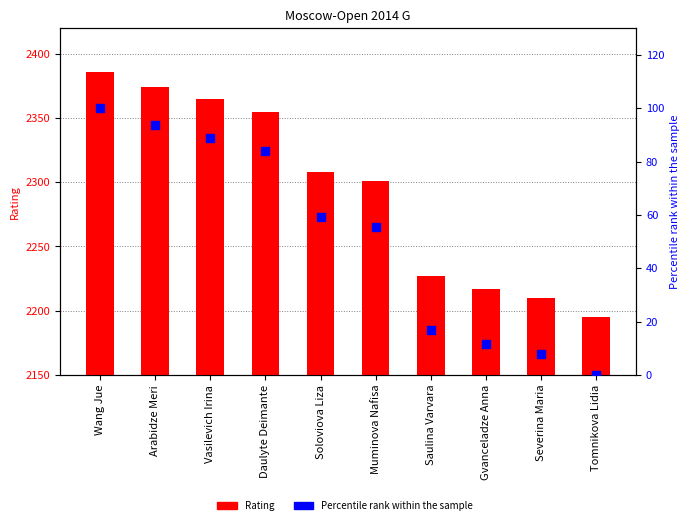

What is the total value across all series at Daulyte Deimante?

2438.8